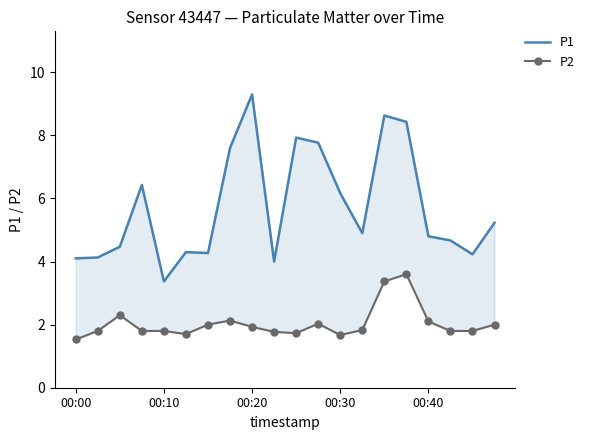

Is it true that P1 equals 8.4 at 15?

True